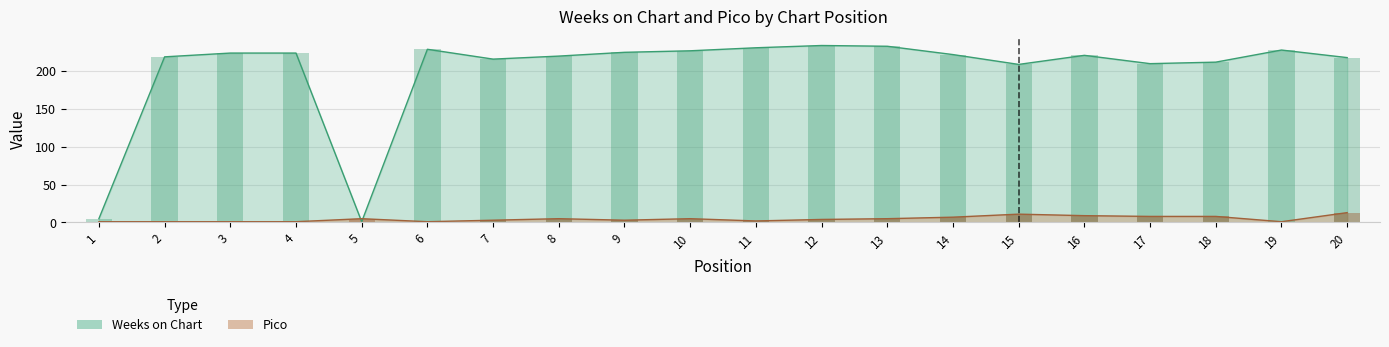

What value does the Weeks on Chart series have at 11, to the nearest 10?

230